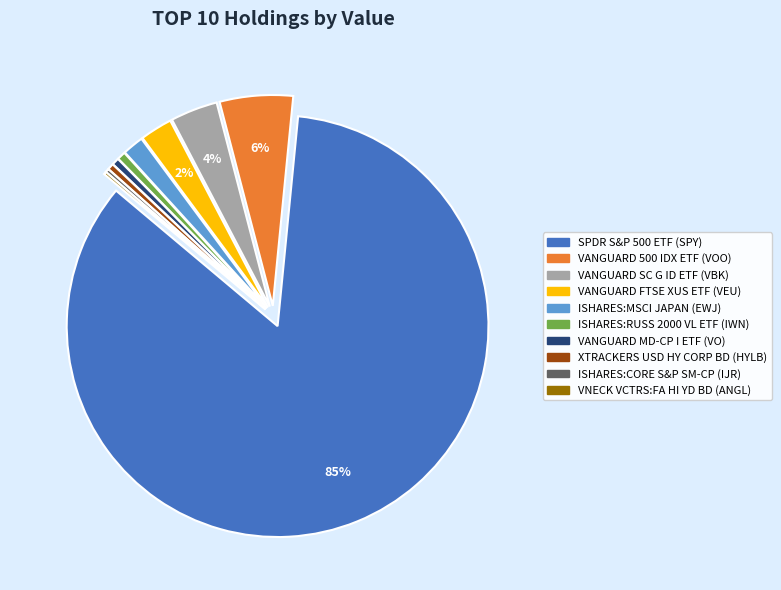

Is the sum of VANGUARD 500 IDX ETF (VOO) and SPDR S&P 500 ETF (SPY) greater than half?

Yes